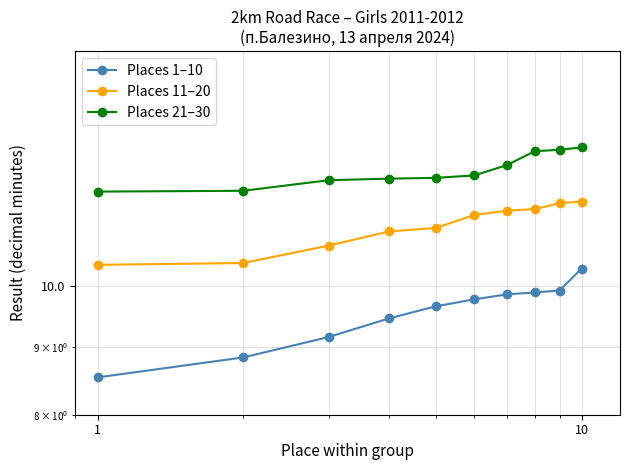

At how many categories does at least one series exceed 9?

10